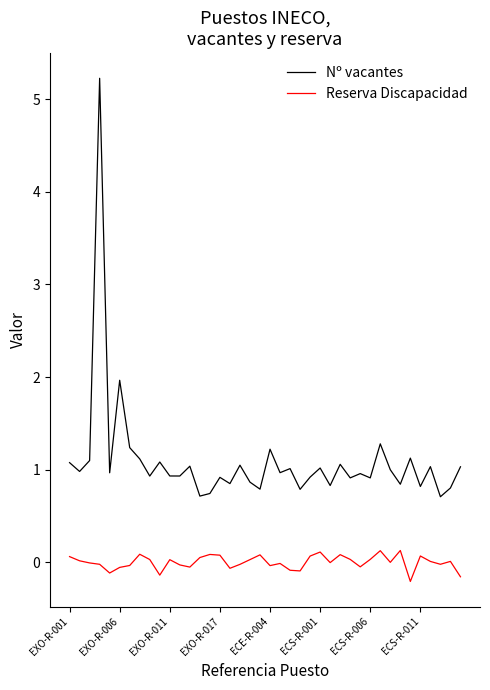

Rank the series by their average value, from lowest to highest.

Reserva Discapacidad, Nº vacantes